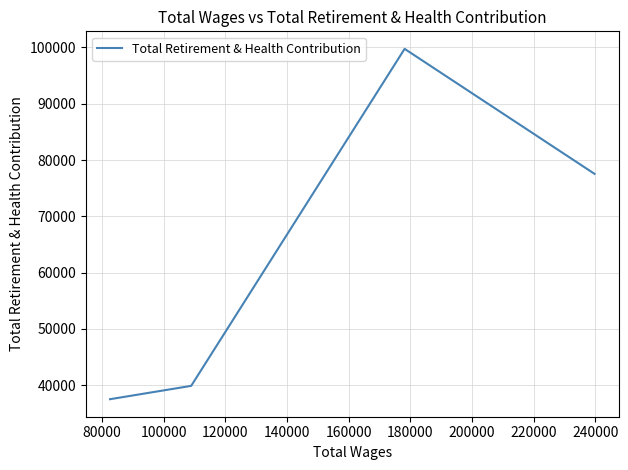

How many interior local peaks (higher than both neighbors) does the data have?

1